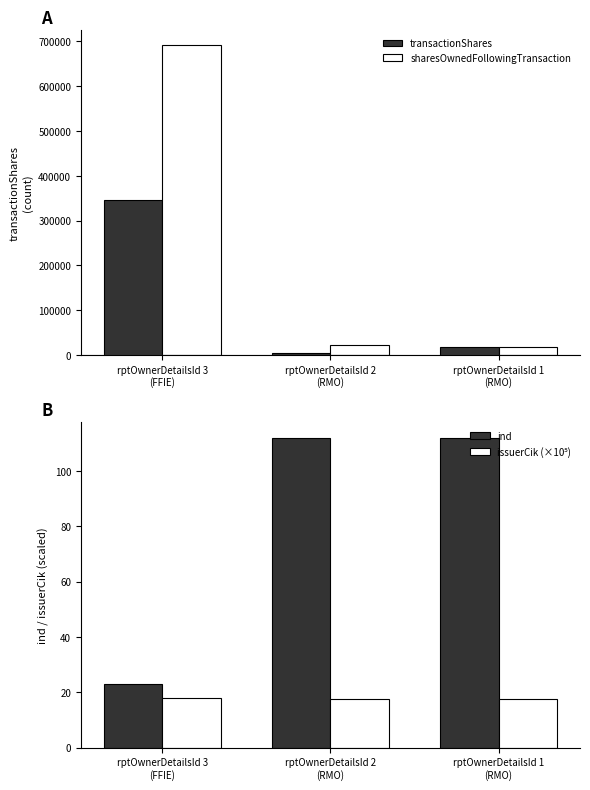

What is the sum of all ind values?

247.0